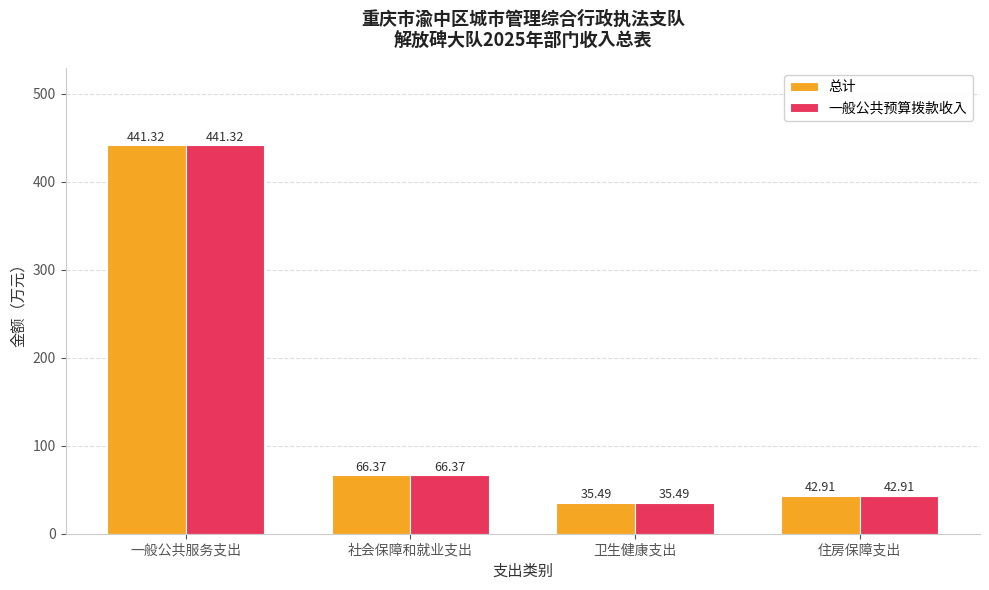

Is it true that 总计 equals 20.5 at 住房保障支出?

False